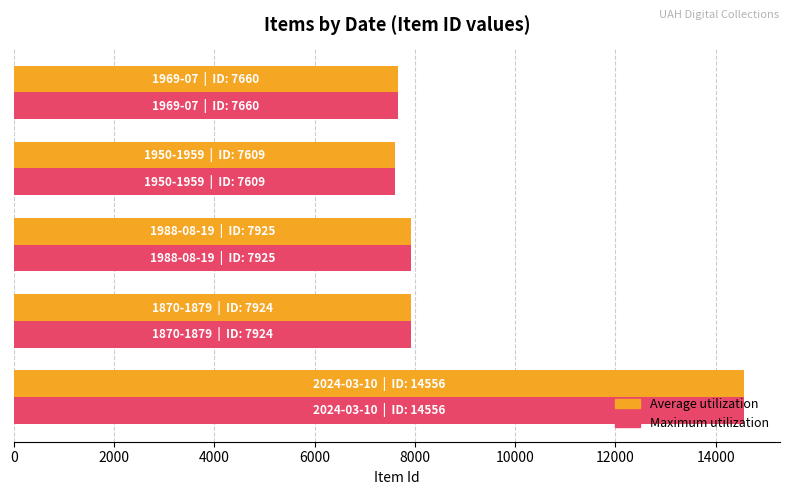

What is the greatest value displayed?

14556